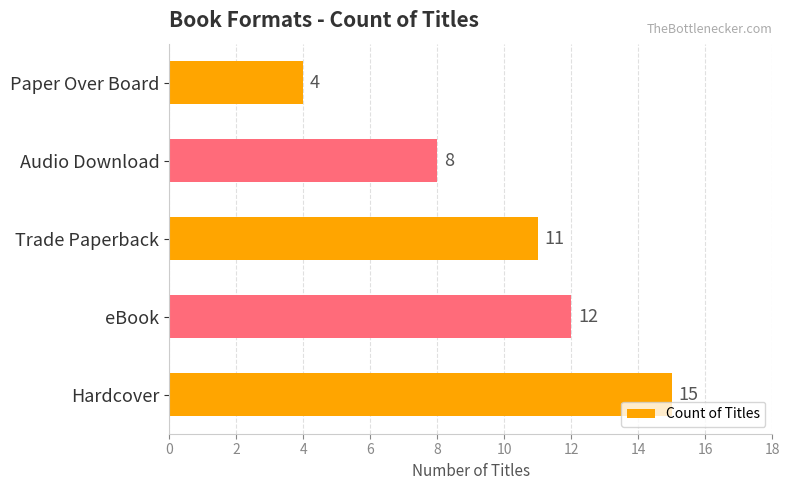

How many categories are shown in the chart?

5